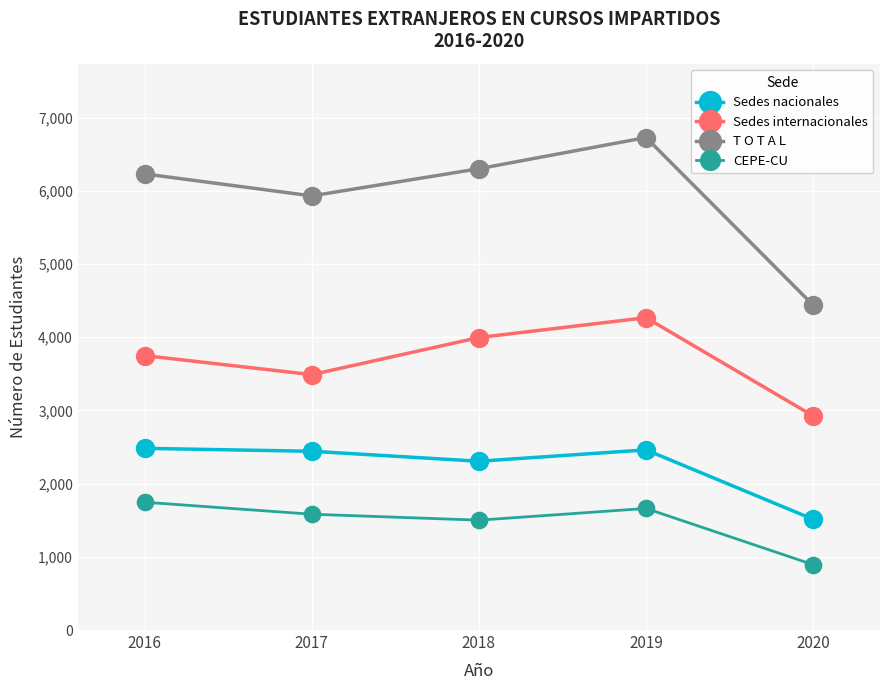

Is this an area chart (filled region under the line)?

No